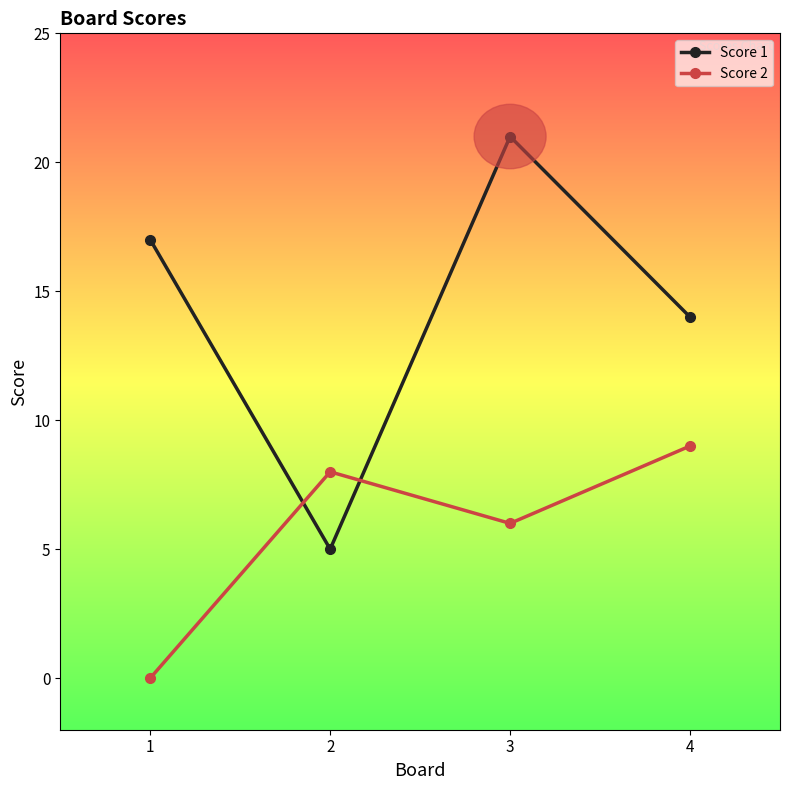

Does the chart have visible grid lines?

No